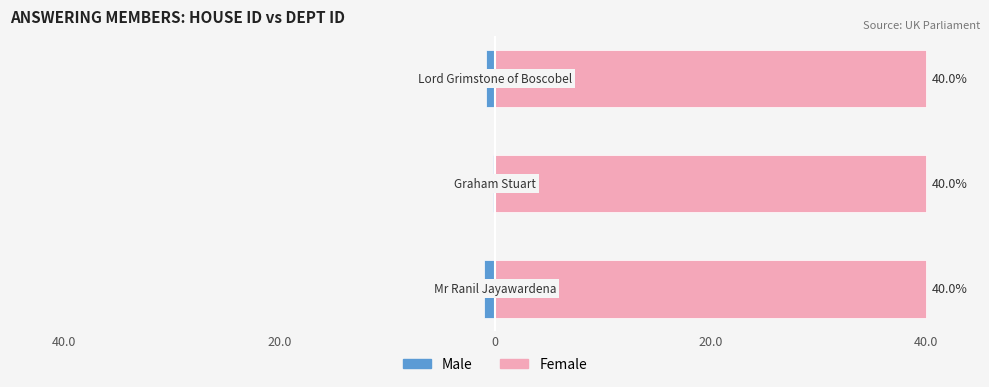

What is the value of the Male bar at the 3rd from the left?

-0.8